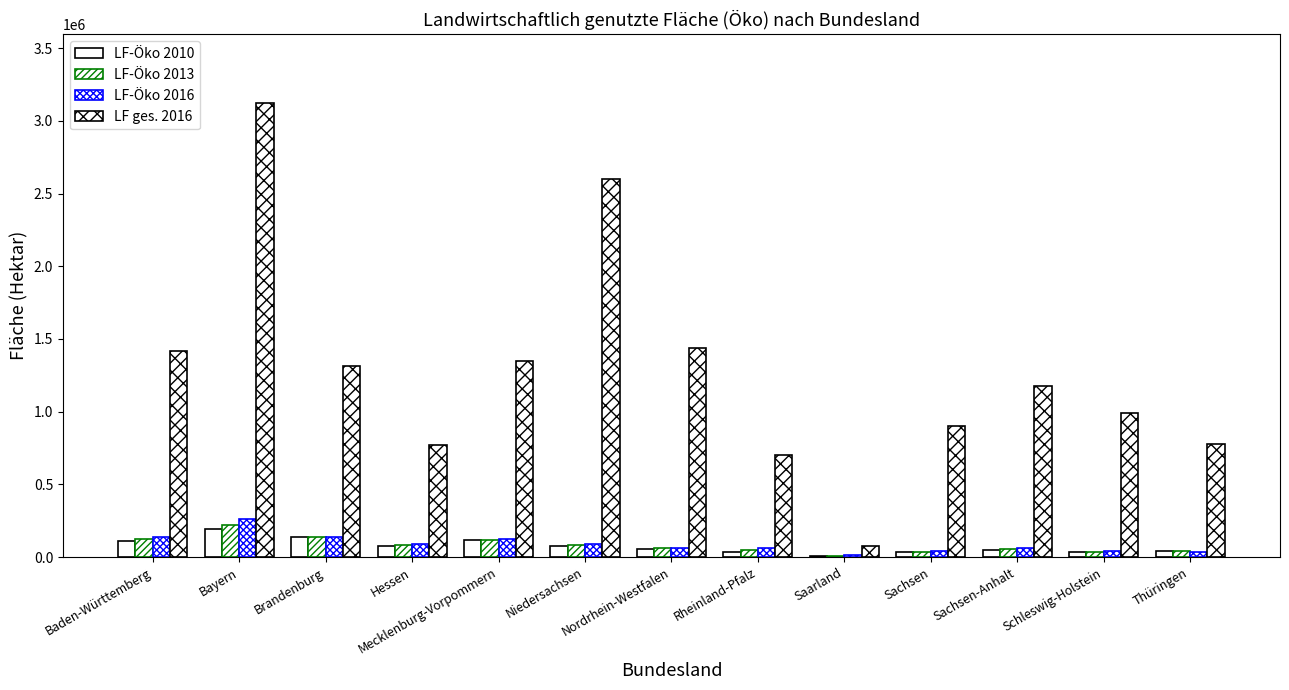

At which label is LF ges. 2016 closest to 1601560?

Nordrhein-Westfalen